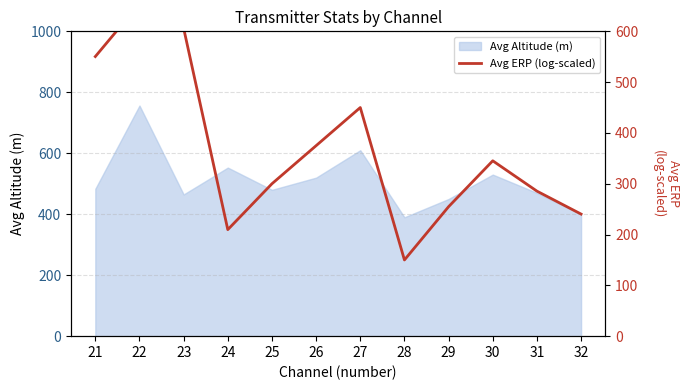

Which has a higher value, 28 or 26?

26